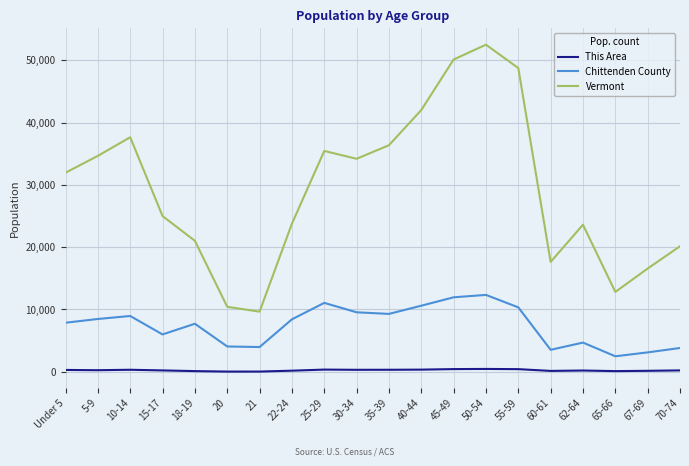

At 50-54, list the series in order from largest to smallest.

Vermont, Chittenden County, This Area